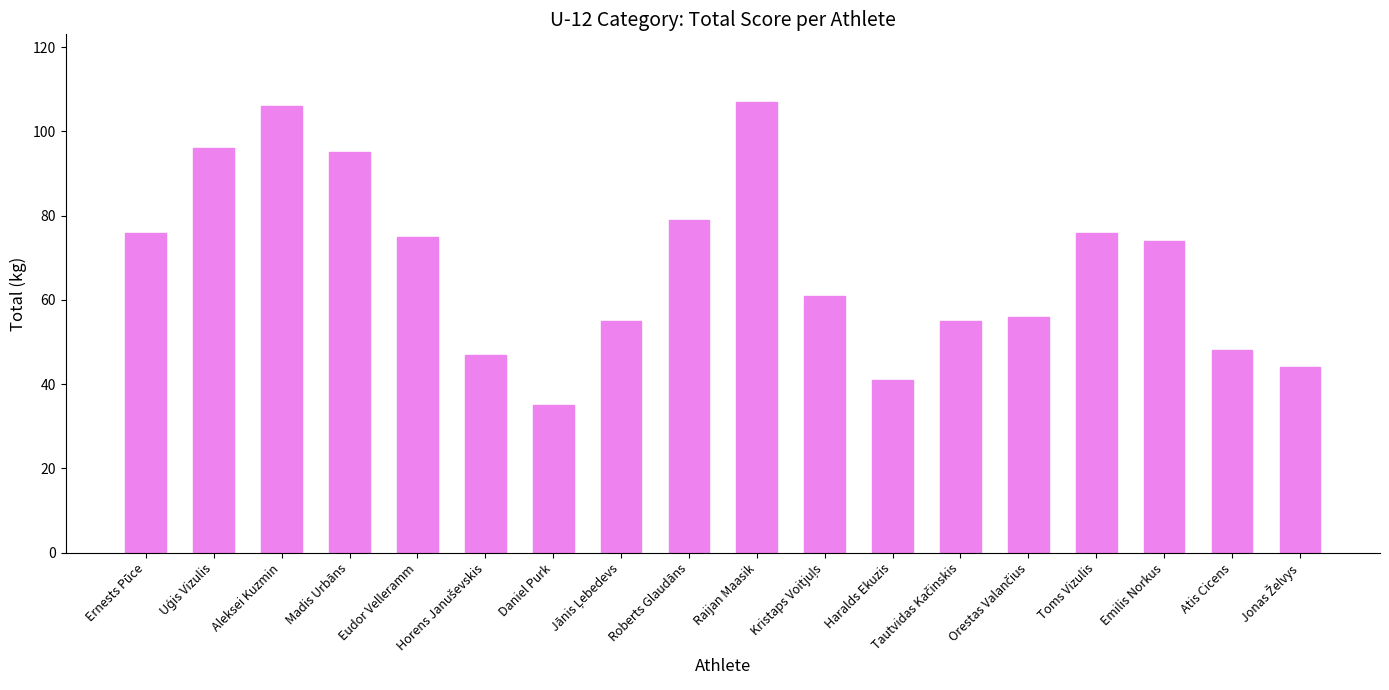

What is the difference between the second highest and second lowest values?

65